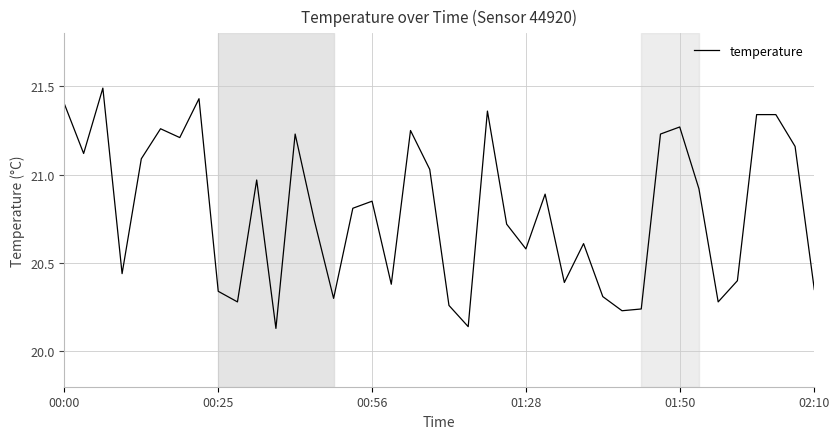

What is the greatest value displayed?

21.5